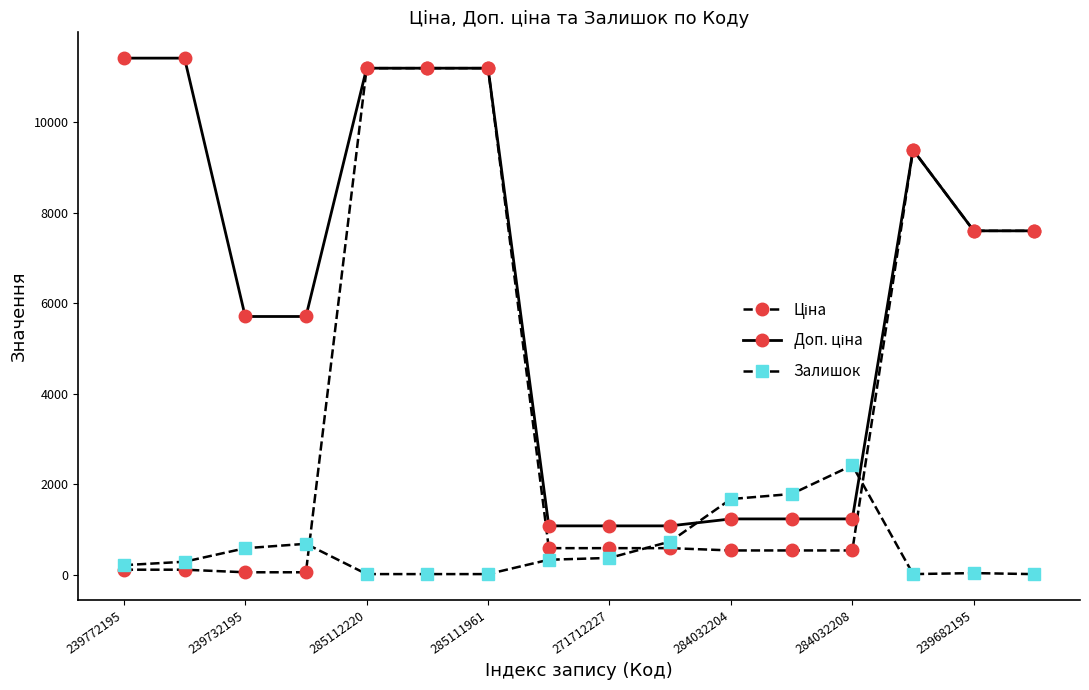

What is the value of the Залишок point at the 4th from the left?

686.0